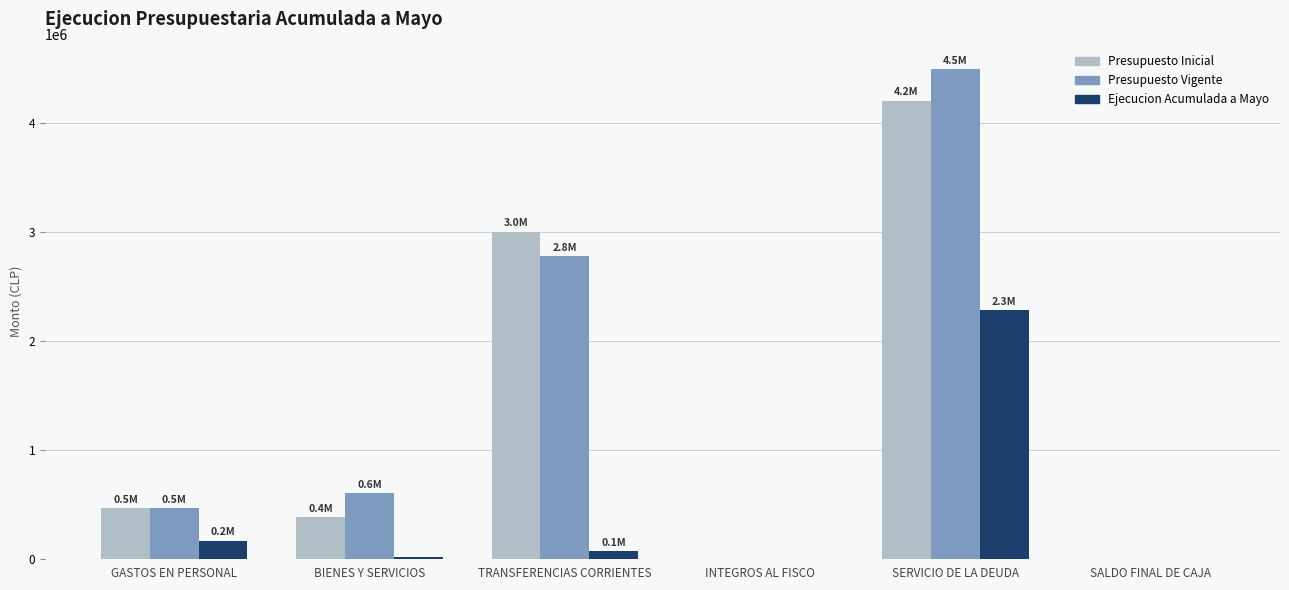

Which series changed the most between GASTOS EN PERSONAL and TRANSFERENCIAS CORRIENTES?

Presupuesto Inicial